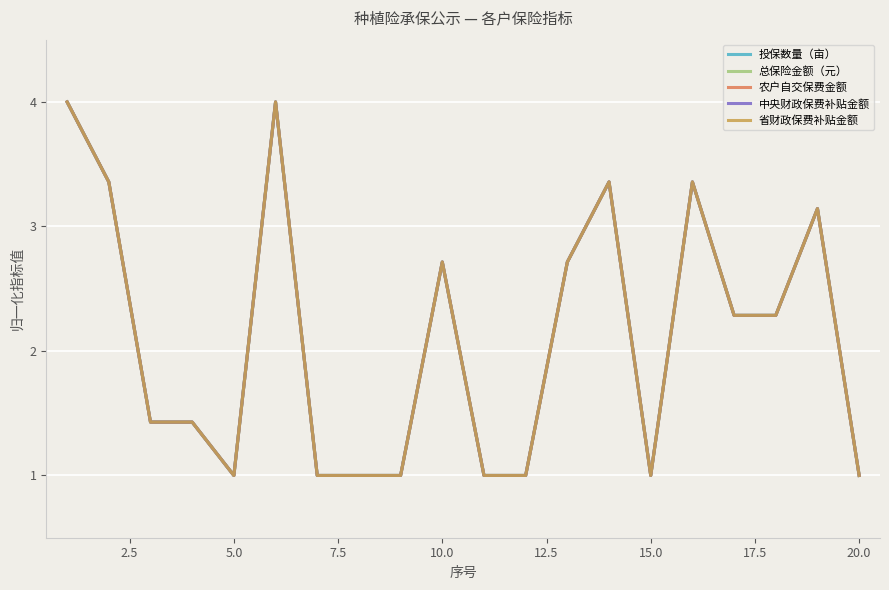

What is the sum of all 总保险金额（元） values?

42.1